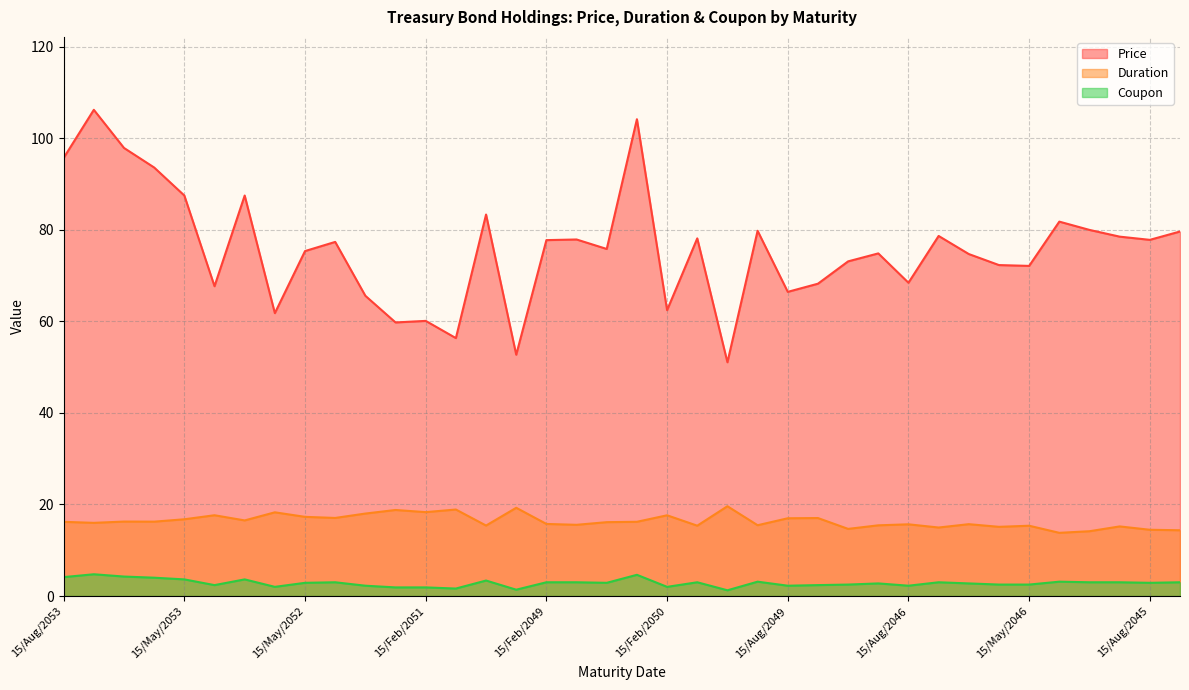

At which label is Duration closest to 16?

15/Nov/2053